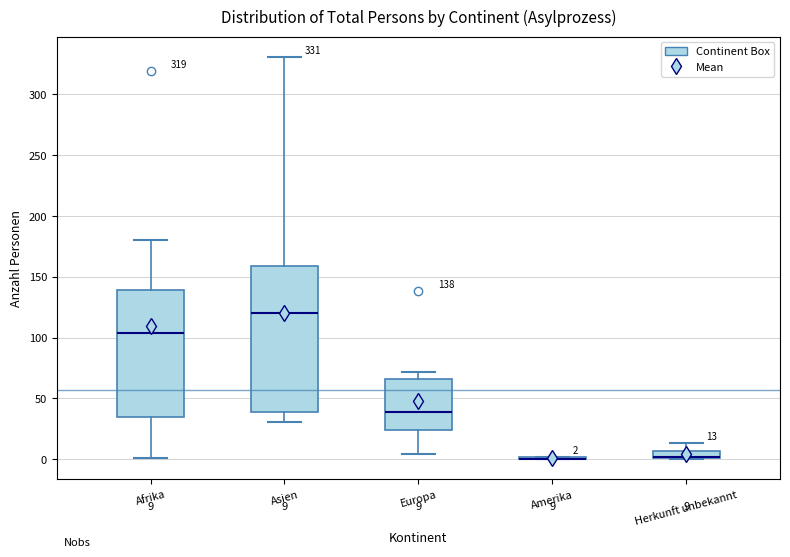

Comparing the boxes themselves (not the whiskers), which one is the tallest?

Asien